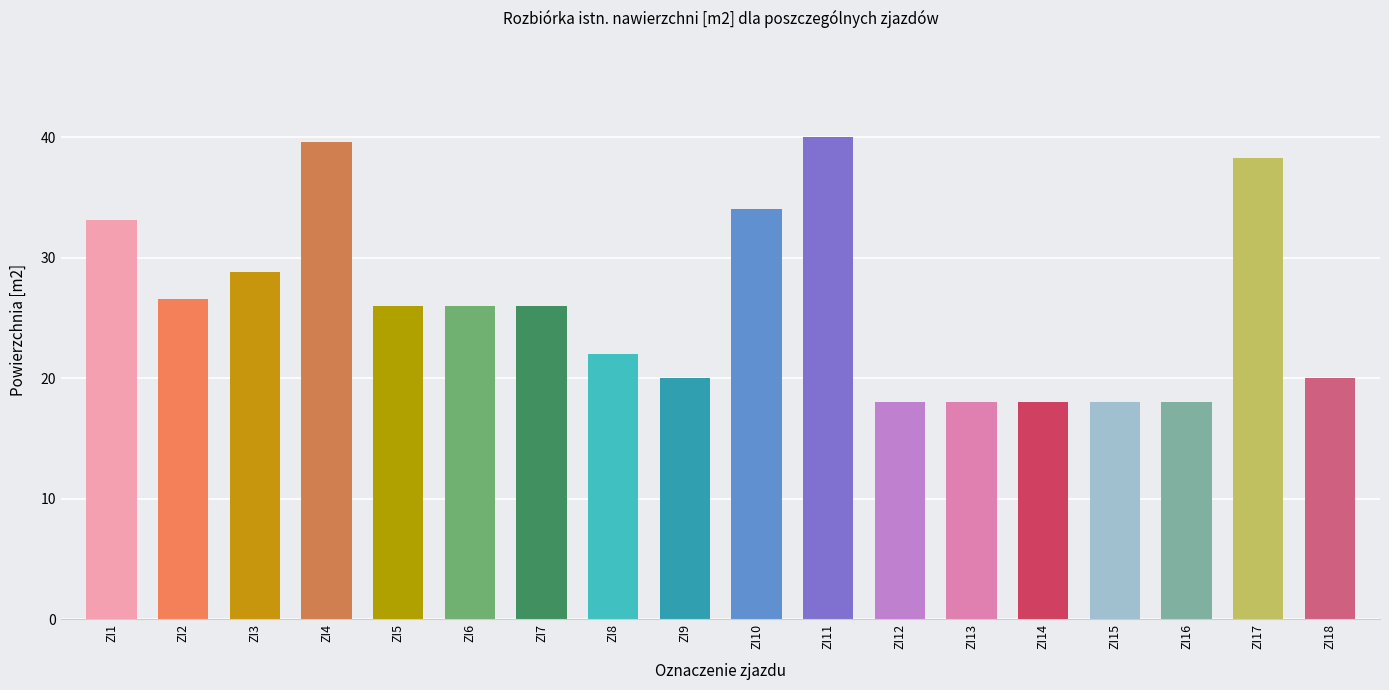

What is the difference between the maximum and second lowest values?

22.0